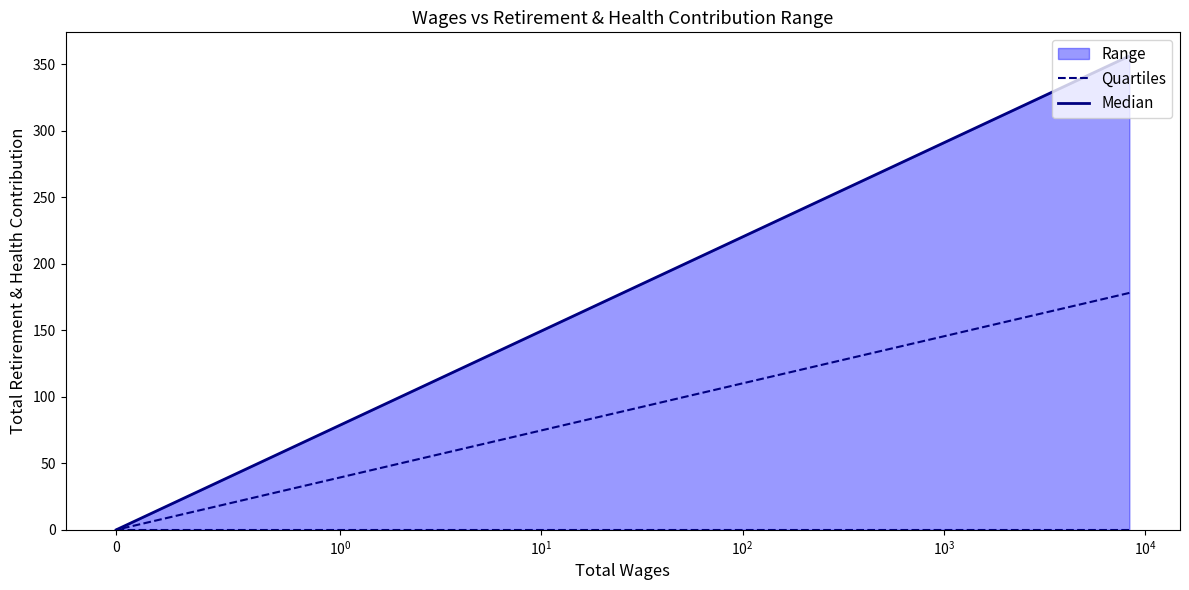

What is the label of the 1st point from the left?

$\mathdefault{0}$